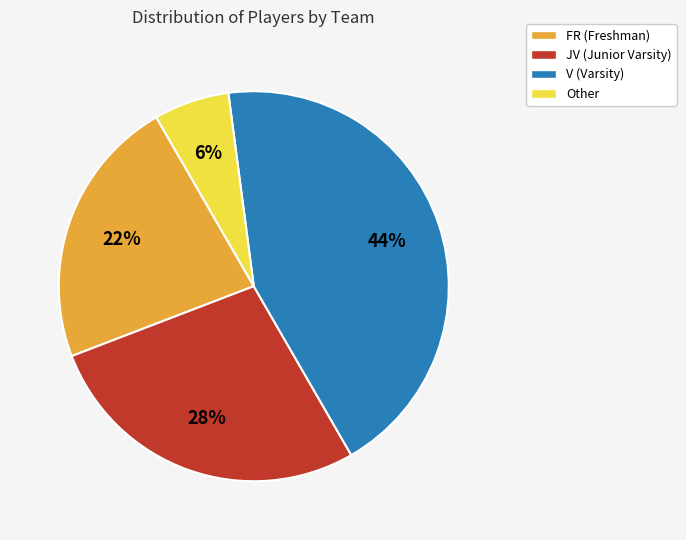

Does V represent more than half of the total?

No